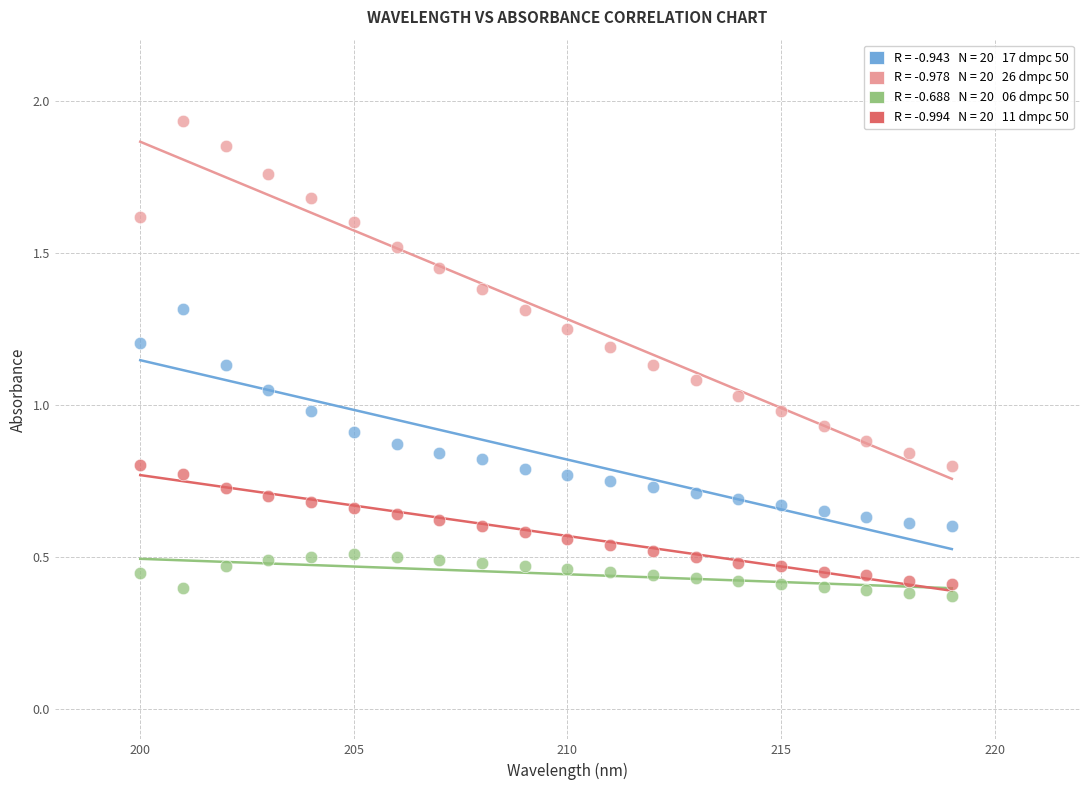

Across all data points, what is the range of Y values (max minus min)?

1.6